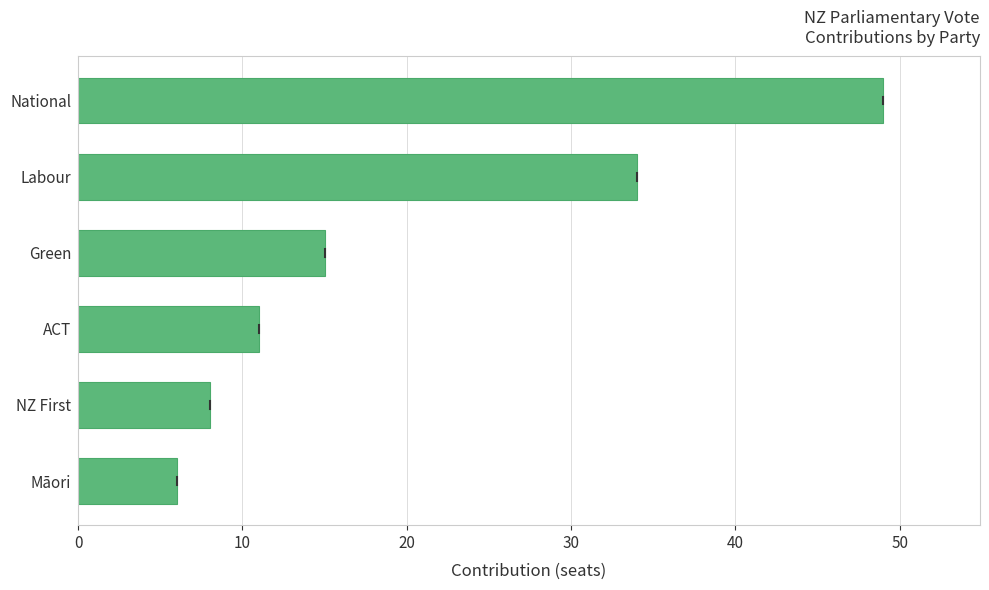

At which category does the chart reach its peak across all series?

National